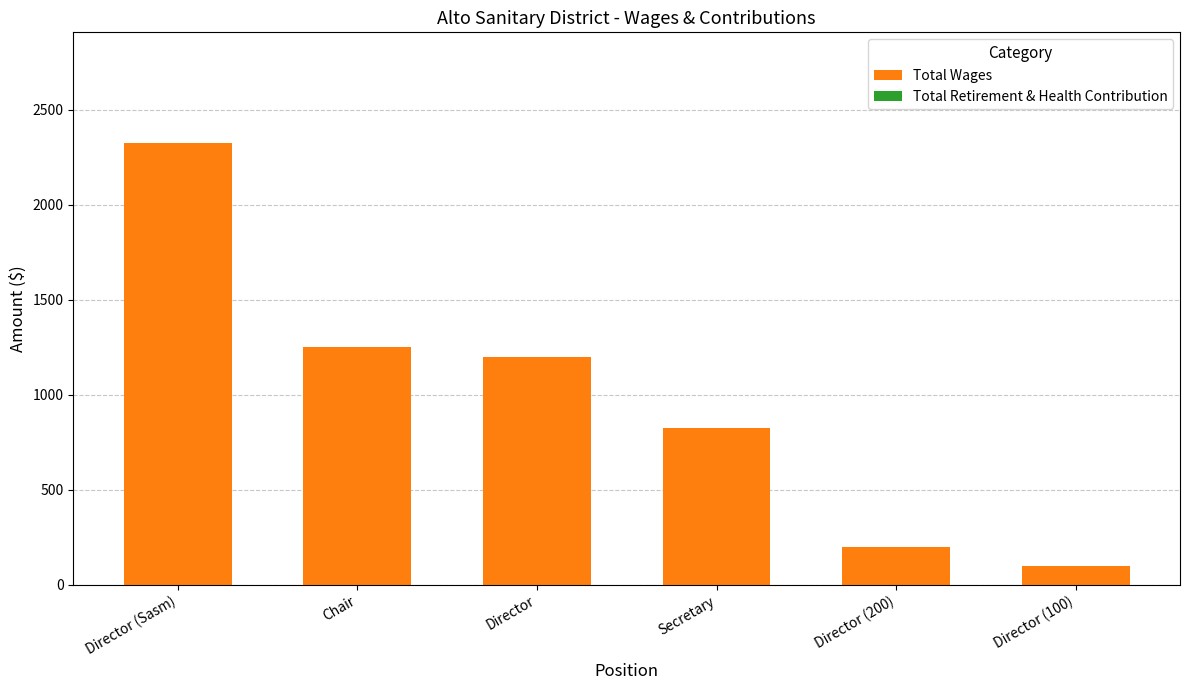

Which label corresponds to the largest value in the chart?

Director (Sasm)